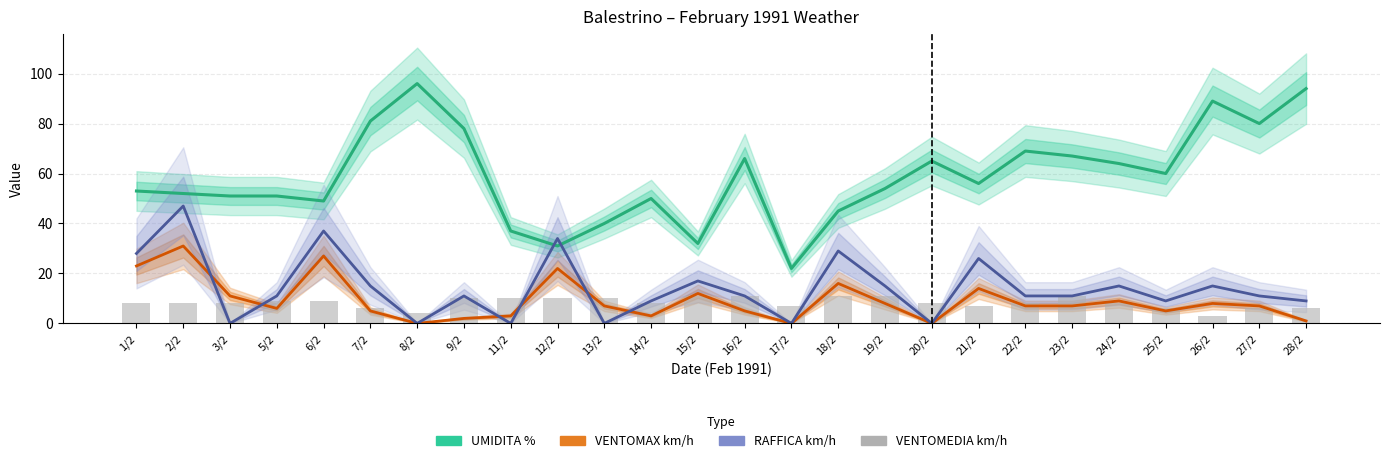

What are all the series names shown in the legend?

UMIDITA %, VENTOMAX km/h, RAFFICA km/h, VENTOMEDIA km/h